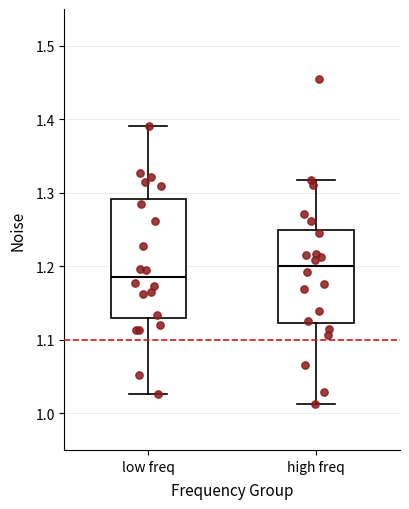

Where is the lower edge of the box for low freq on the y-axis? The values are not printed on the chart, so give them approximately, as read against the axis.

1.13